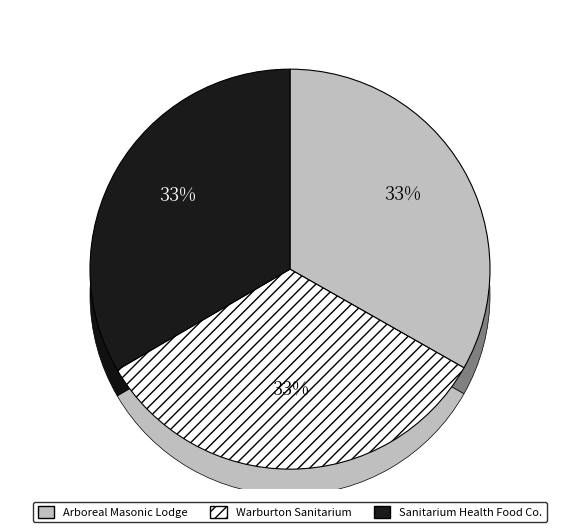

Does any single category account for the majority?

No